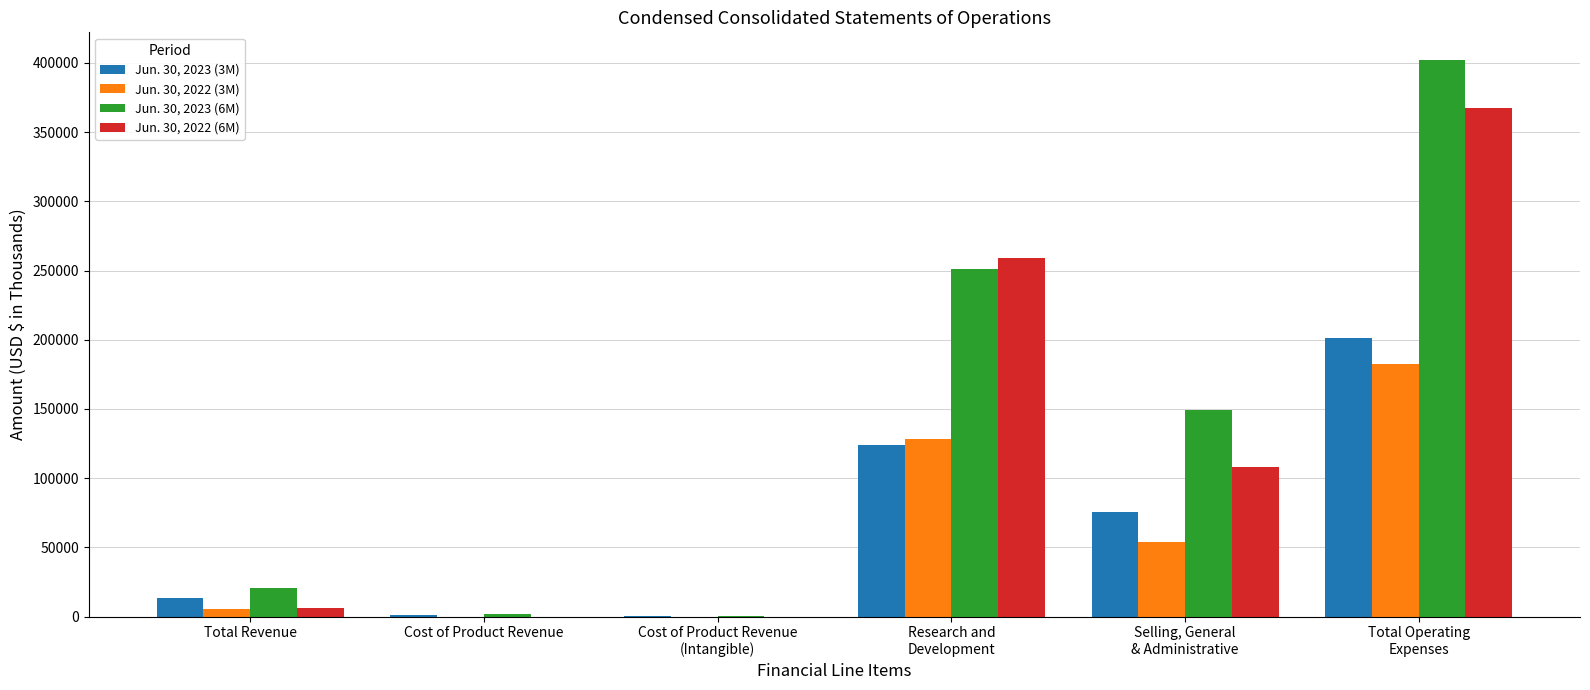

Is the value of Jun. 30, 2022 (3M) at Research and
Development greater than the value of Jun. 30, 2022 (6M) at Selling, General
& Administrative?

Yes